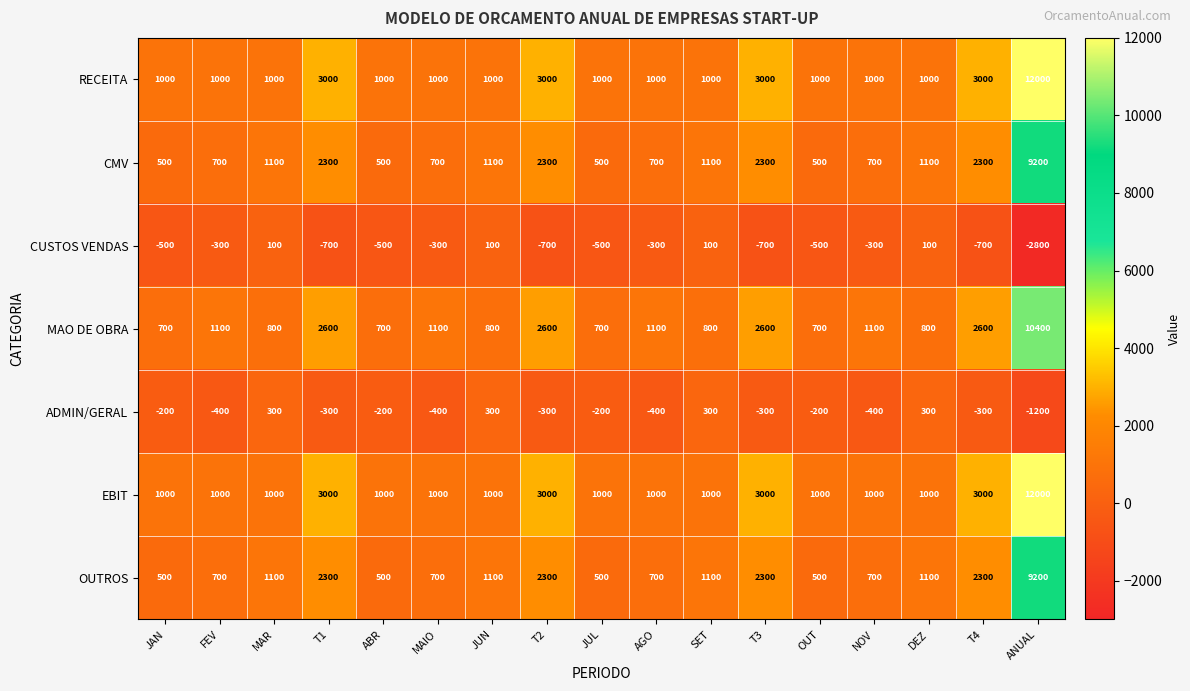

Read the OUTROS value at AGO.

700